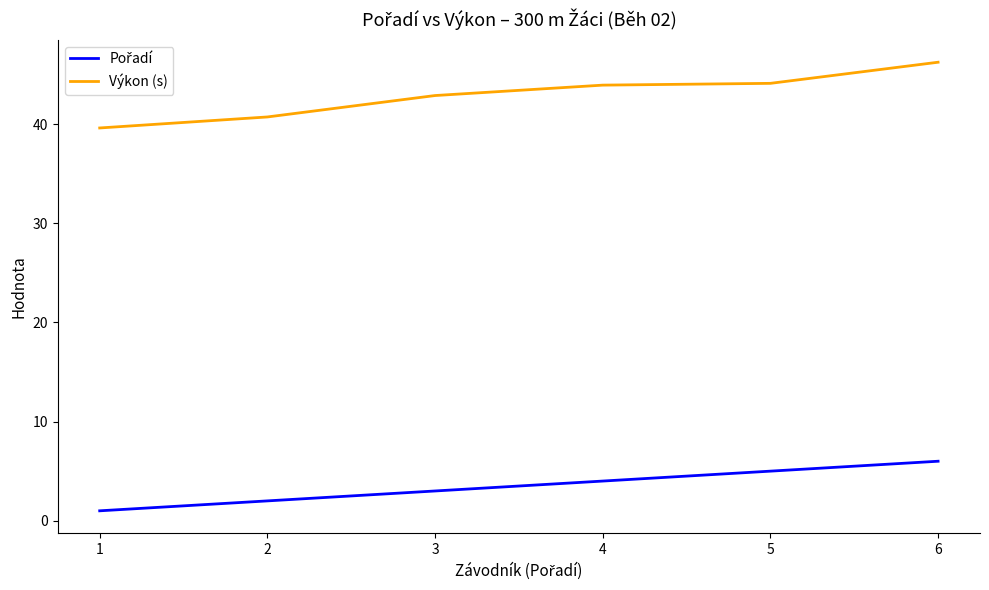

The Výkon (s) series shows 46.2 at 6. True or false?

True